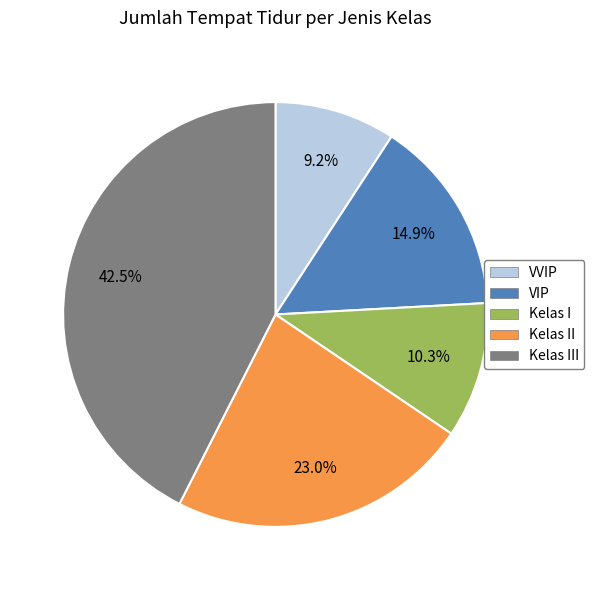

Does any single category account for the majority?

No